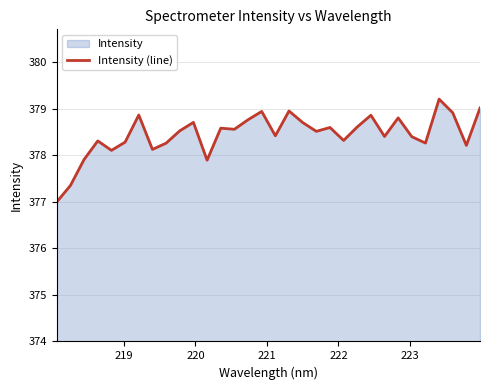

What is the difference between the maximum and minimum values?

2.2